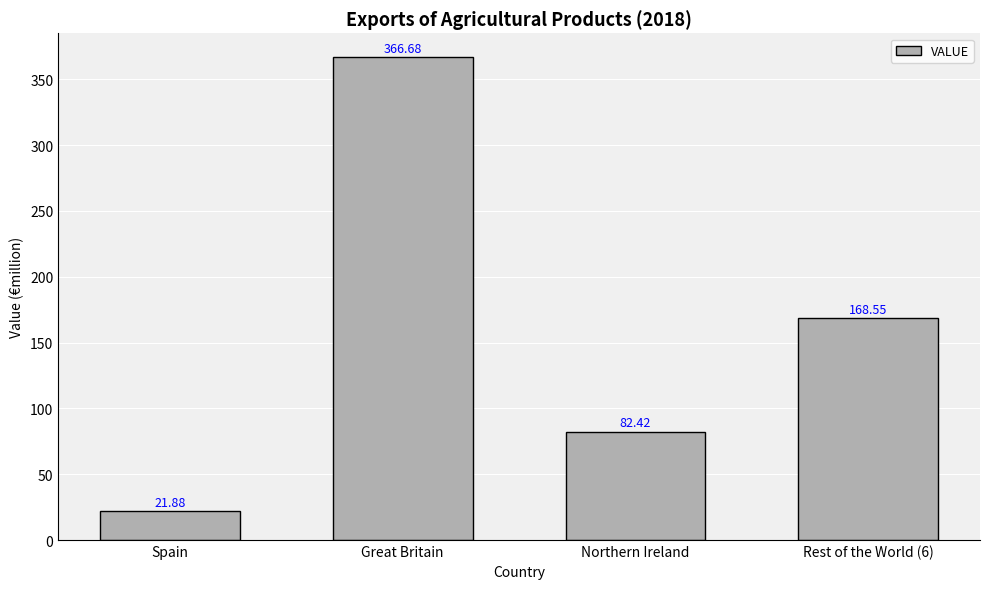

How many values are below 168?

2